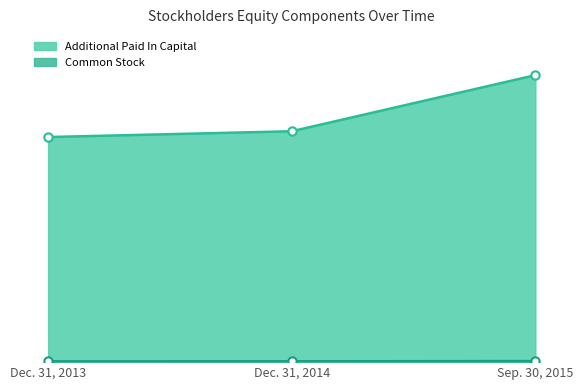

What is the spread (max minus min) of values at Dec. 31, 2013?

7086890